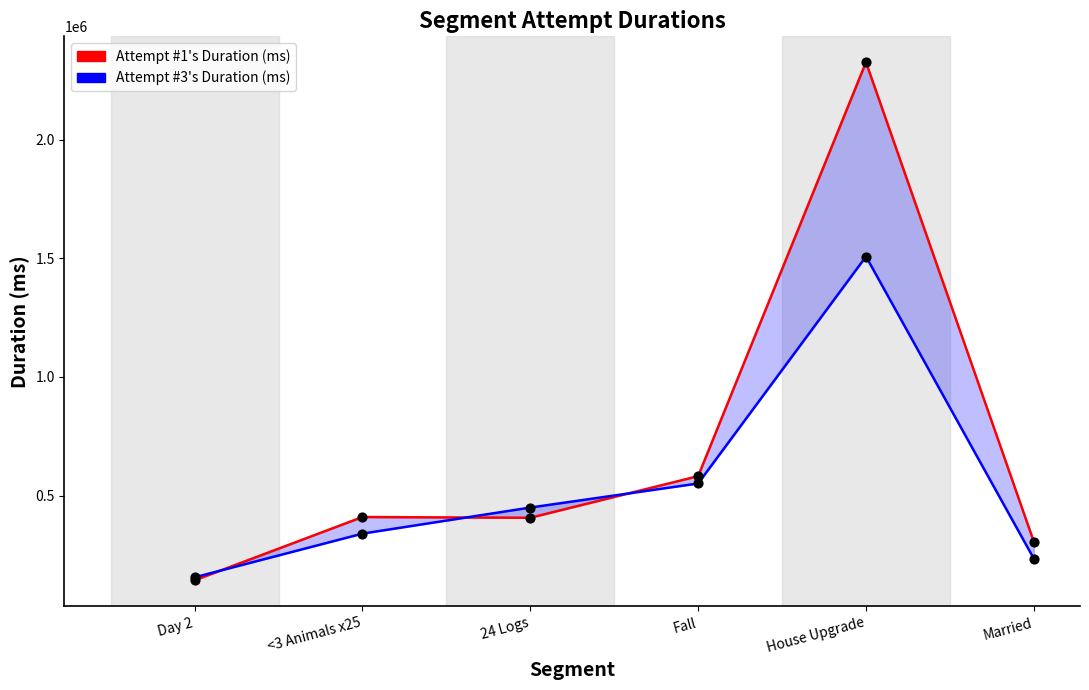

Which series has the largest Y range (max minus min)?

Attempt #1 (line)